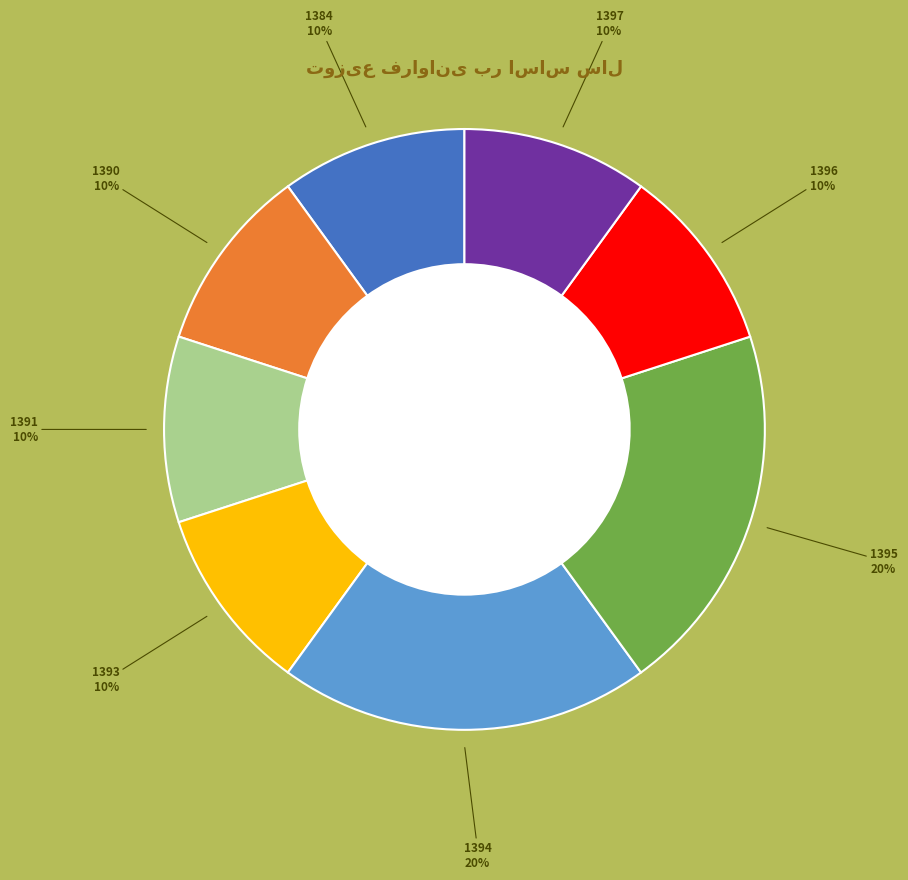

Is there any slice that represents more than half of the pie?

No